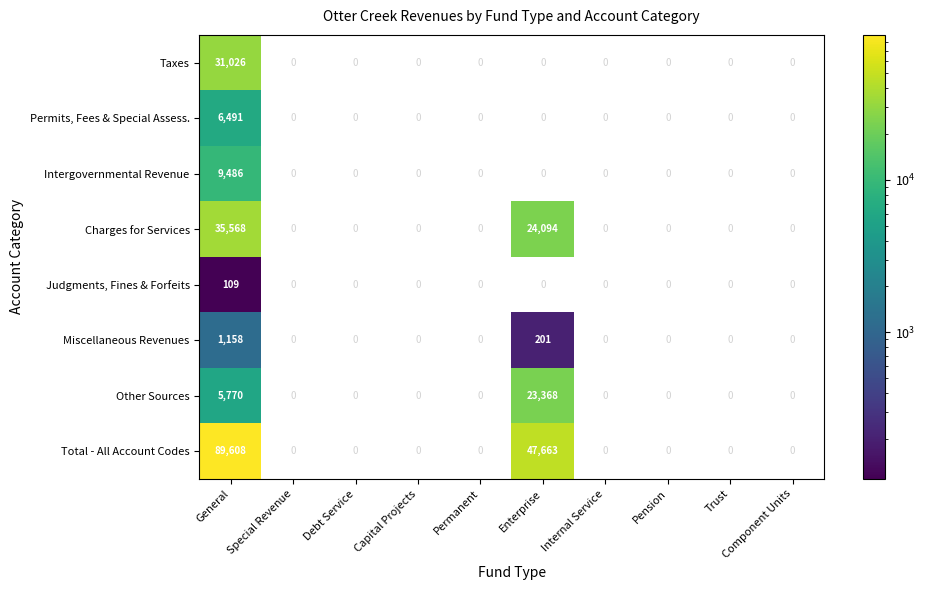

What is the smallest value displayed?

109.0